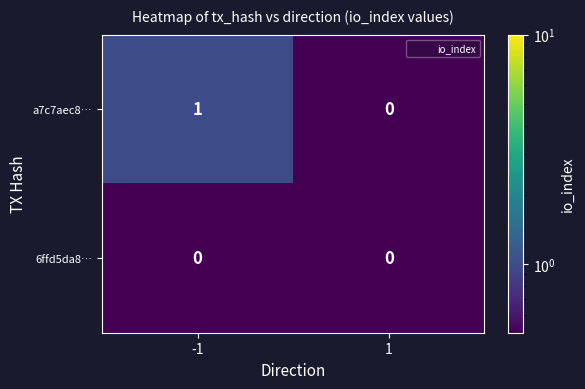

Reading left to right, list all the values displayed in this chart.

a7c7aec8…: 1	0
6ffd5da8…: 0	0